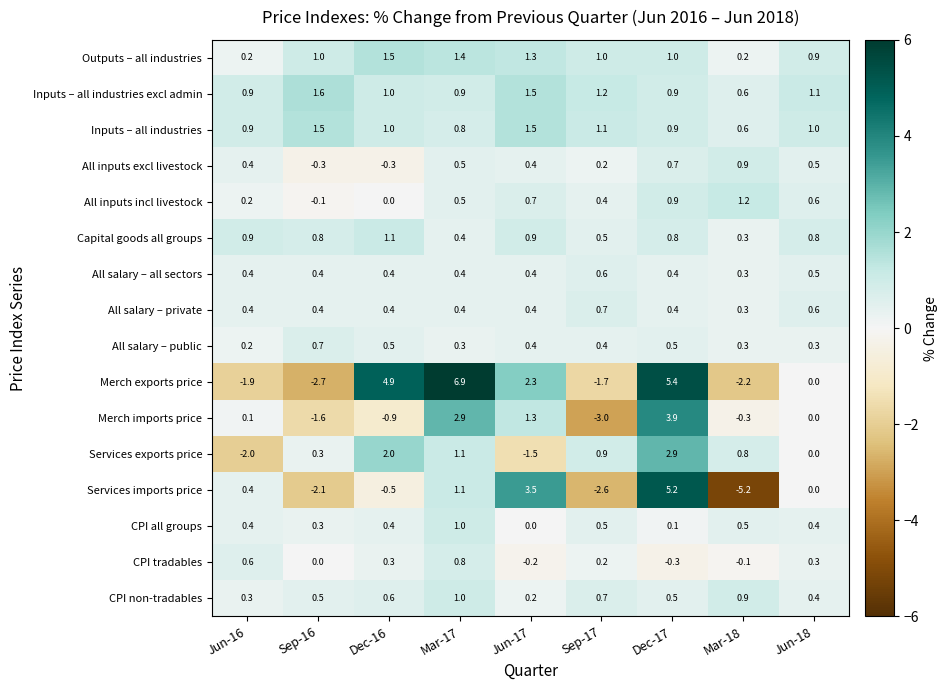

At which category is the sum across all series the highest?

Dec-17